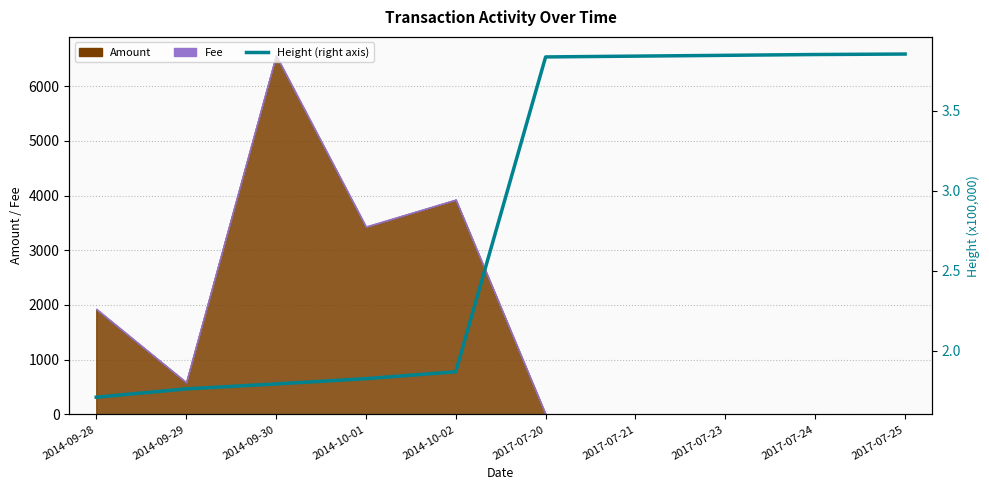

What is the difference between the maximum and second lowest values?

2.1